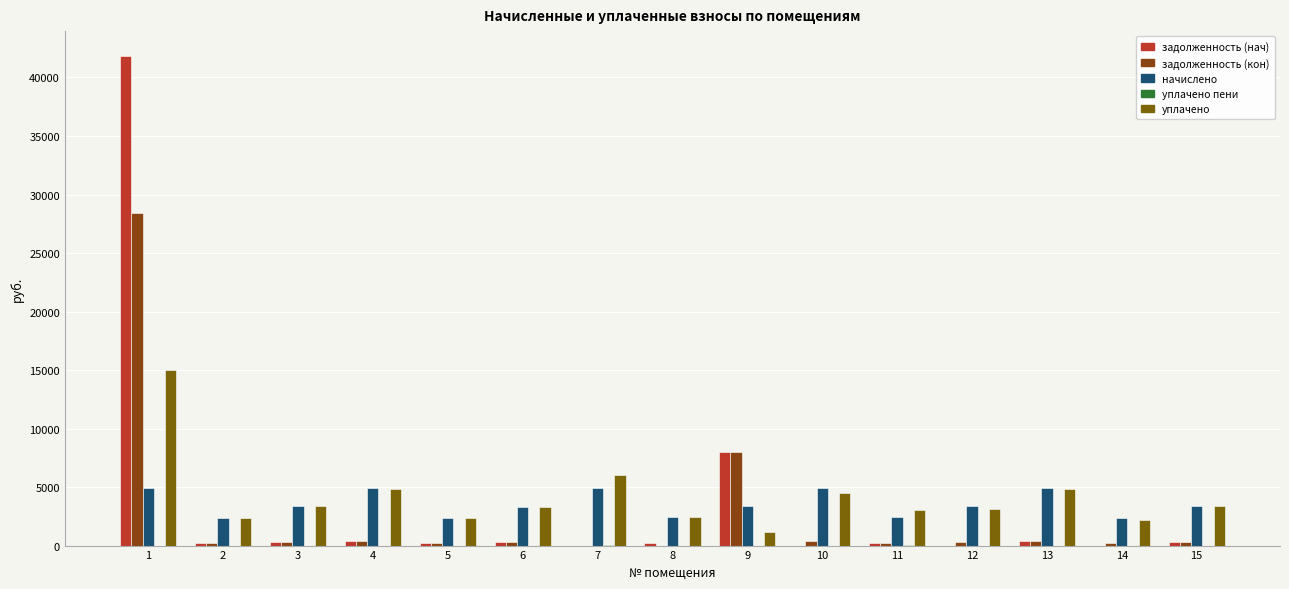

How many groups of bars are there?

15